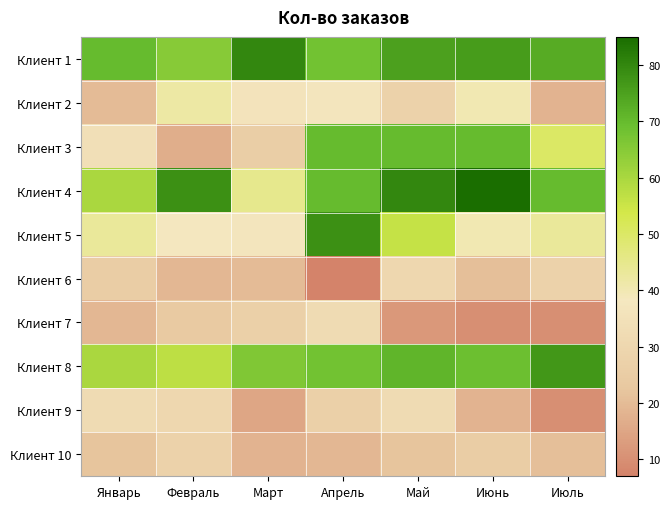

Reading left to right, extract all data points from this chart.

Клиент 1: Январь=70	Февраль=65	Март=80	Апрель=68	Май=75	Июнь=76	Июль=73
Клиент 2: Январь=20	Февраль=42	Март=36	Апрель=37	Май=28	Июнь=40	Июль=18
Клиент 3: Январь=34	Февраль=17	Март=26	Апрель=70	Май=70	Июнь=70	Июль=50
Клиент 4: Январь=60	Февраль=78	Март=45	Апрель=70	Май=80	Июнь=85	Июль=70
Клиент 5: Январь=43	Февраль=38	Март=37	Апрель=78	Май=56	Июнь=40	Июль=43
Клиент 6: Январь=25	Февраль=19	Март=20	Апрель=7	Май=30	Июнь=21	Июль=28
Клиент 7: Январь=19	Февраль=24	Март=27	Апрель=32	Май=12	Июнь=10	Июль=10
Клиент 8: Январь=60	Февраль=57	Март=66	Апрель=68	Май=71	Июнь=69	Июль=77
Клиент 9: Январь=32	Февраль=30	Март=15	Апрель=27	Май=32	Июнь=18	Июль=10
Клиент 10: Январь=22	Февраль=28	Март=18	Апрель=19	Май=22	Июнь=25	Июль=21